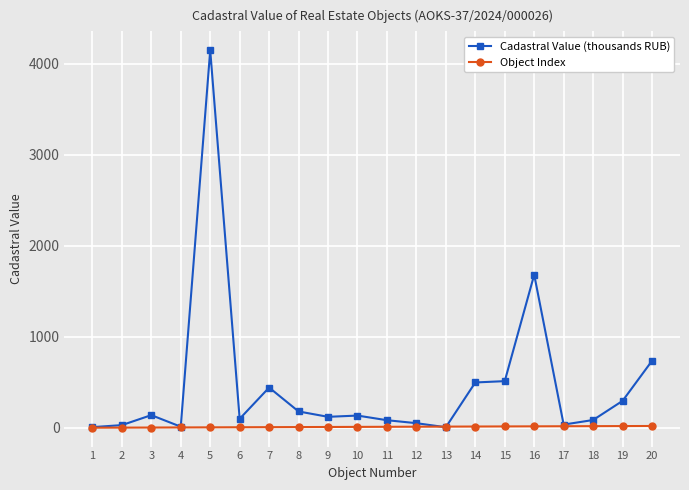

What is the value of the Object Index point at the 3rd from the left?

3.0